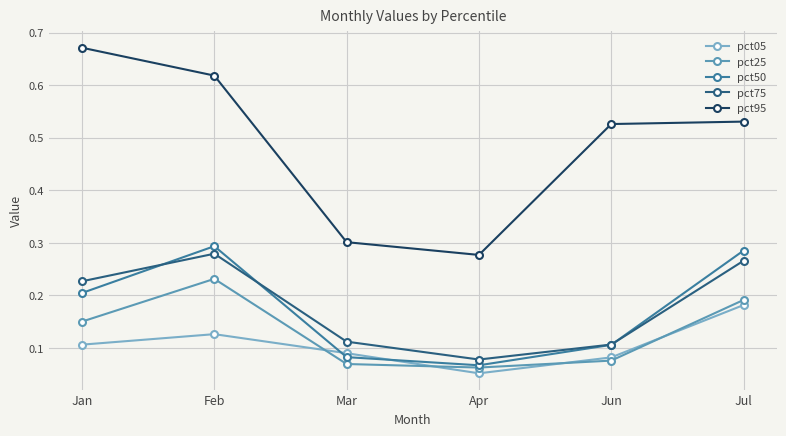

What is the label of the 2nd point from the left?

Feb